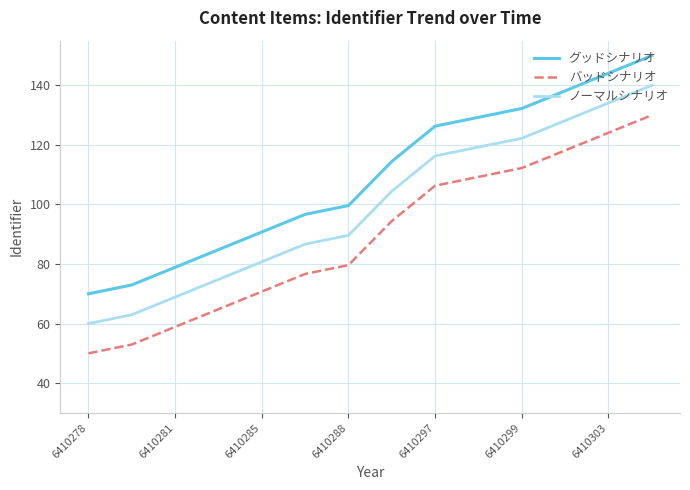

What is the difference between the maximum and minimum values in the グッドシナリオ series?

80.0